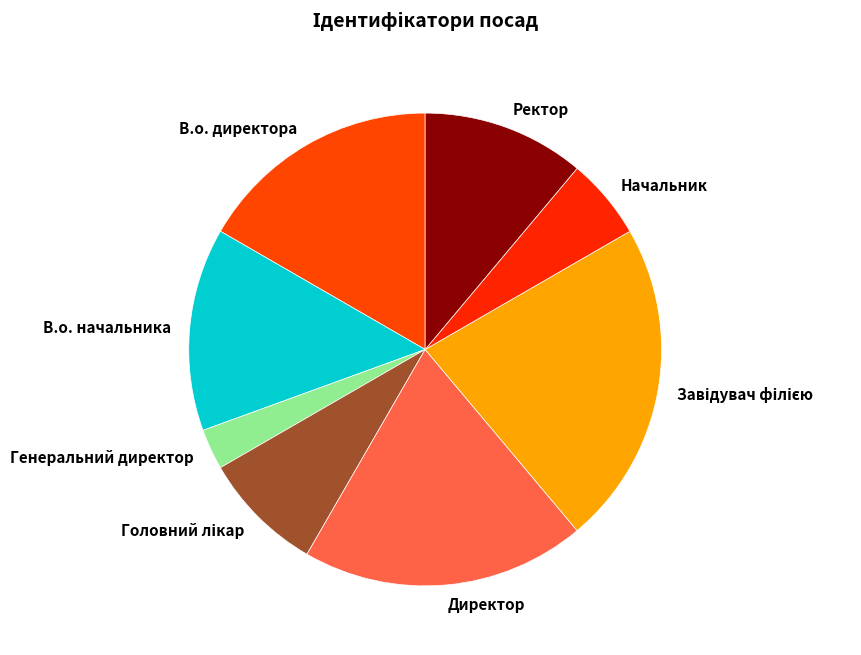

Which slice is the smallest?

Генеральний директор